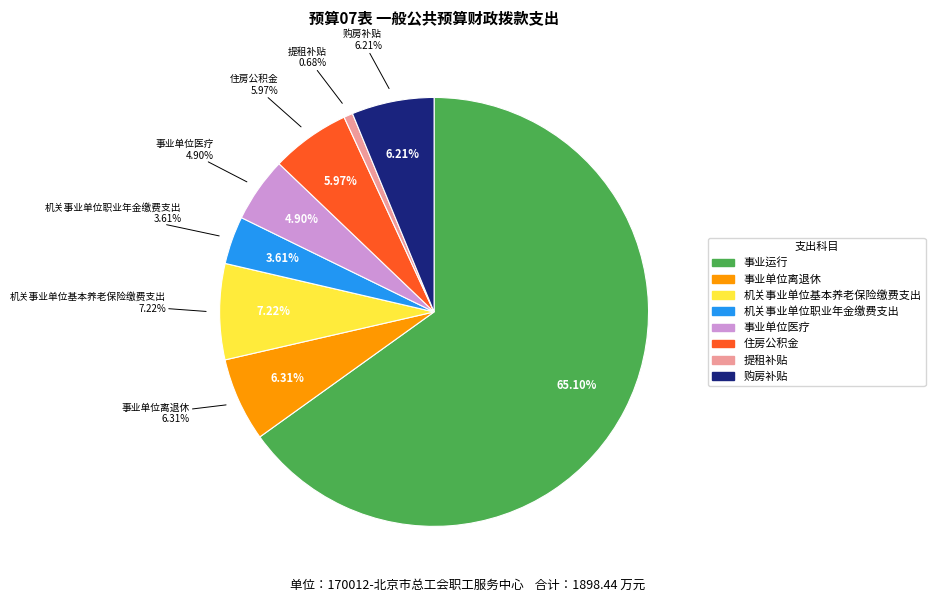

Which category has the biggest portion of the pie?

事业运行